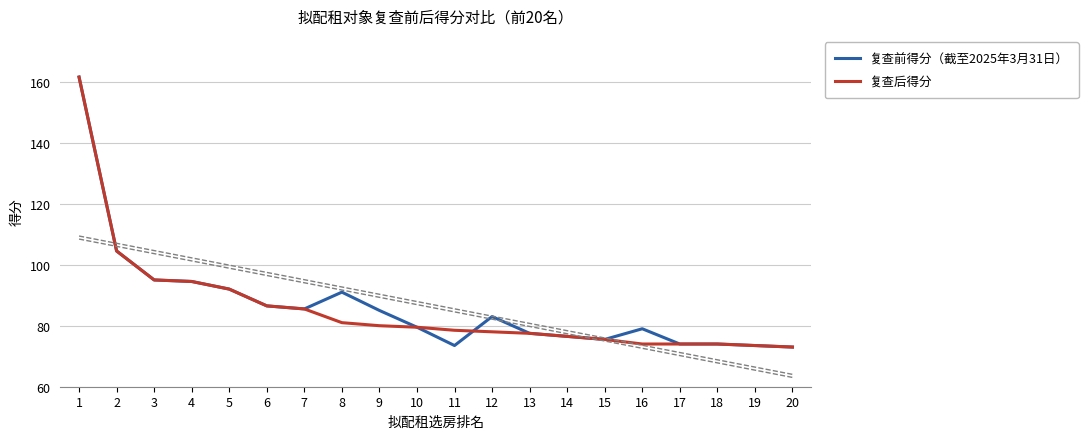

What is the average value of the 复查后得分 series?

85.7